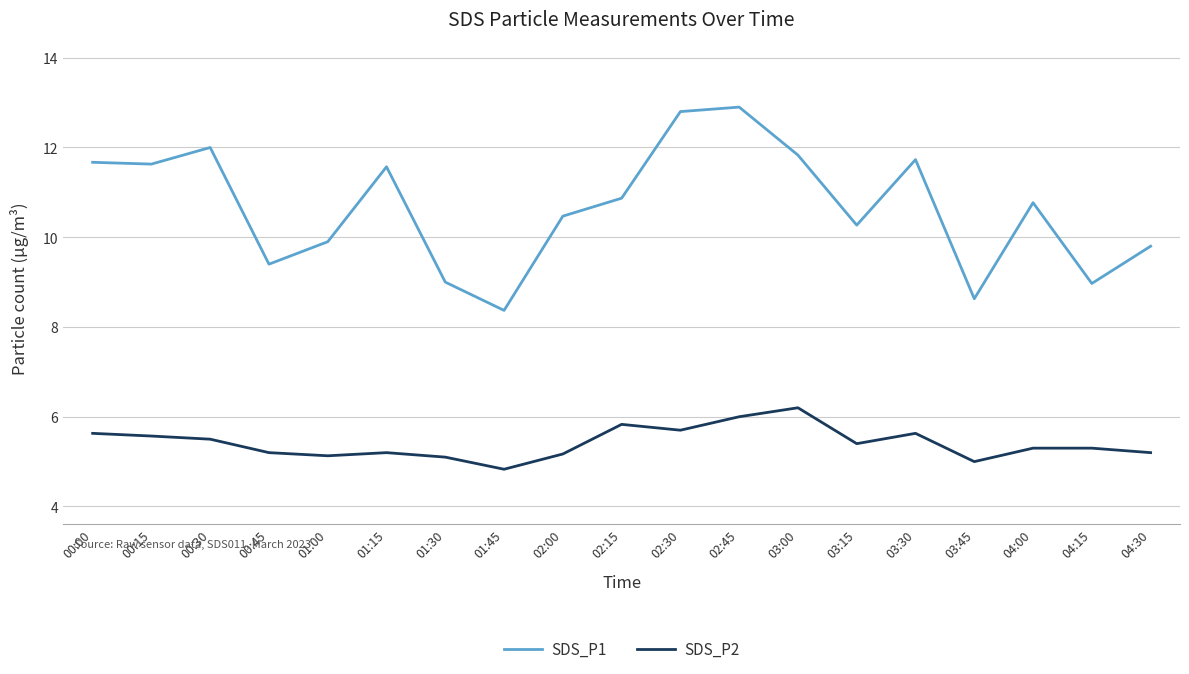

What is the difference between the highest and lowest values at 00:30?

6.5